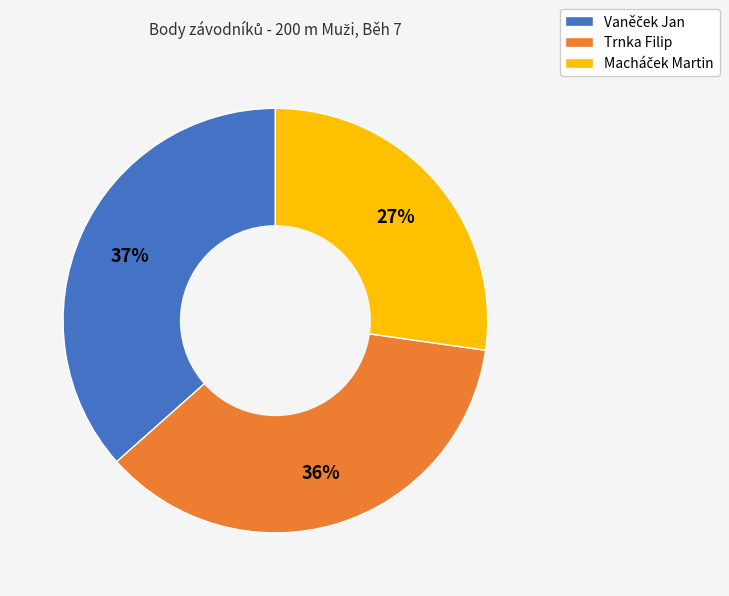

Does any single category account for the majority?

No